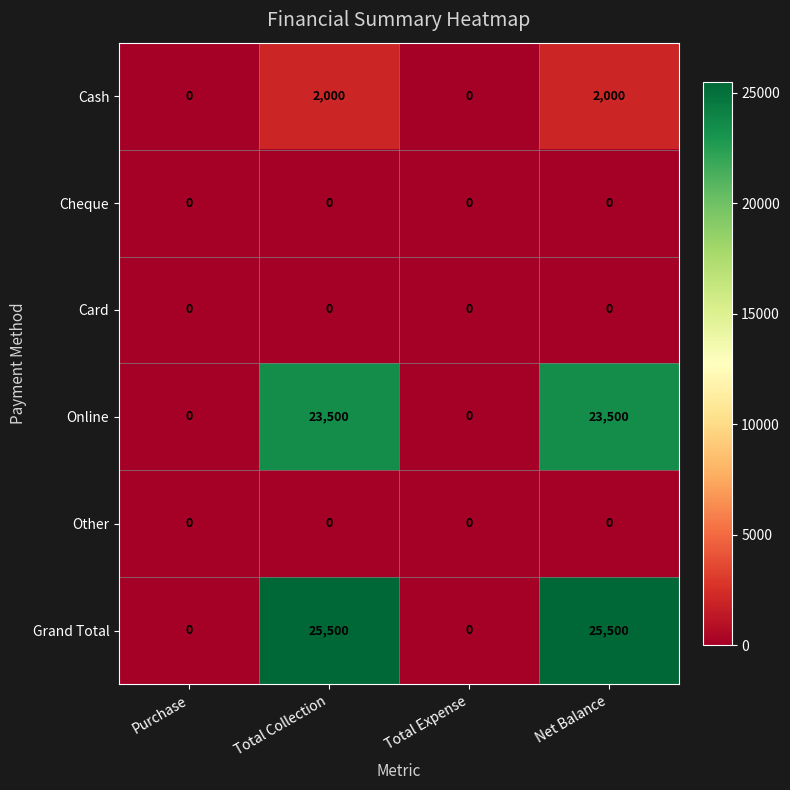

Which series has the largest total across all categories?

Grand Total